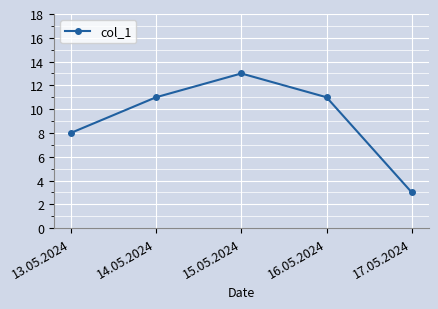

At which category does the chart reach its peak across all series?

15.05.2024